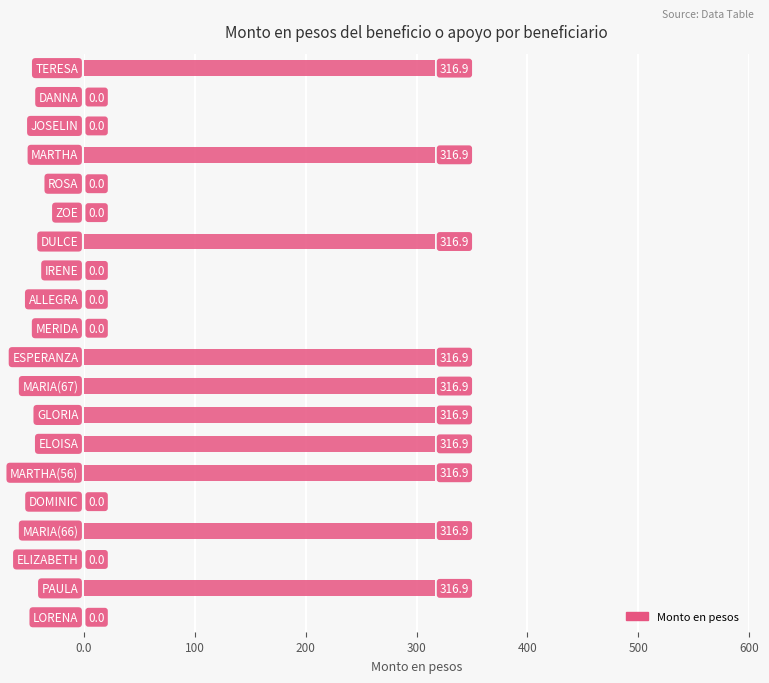

What is the sum of all values?

3169.0